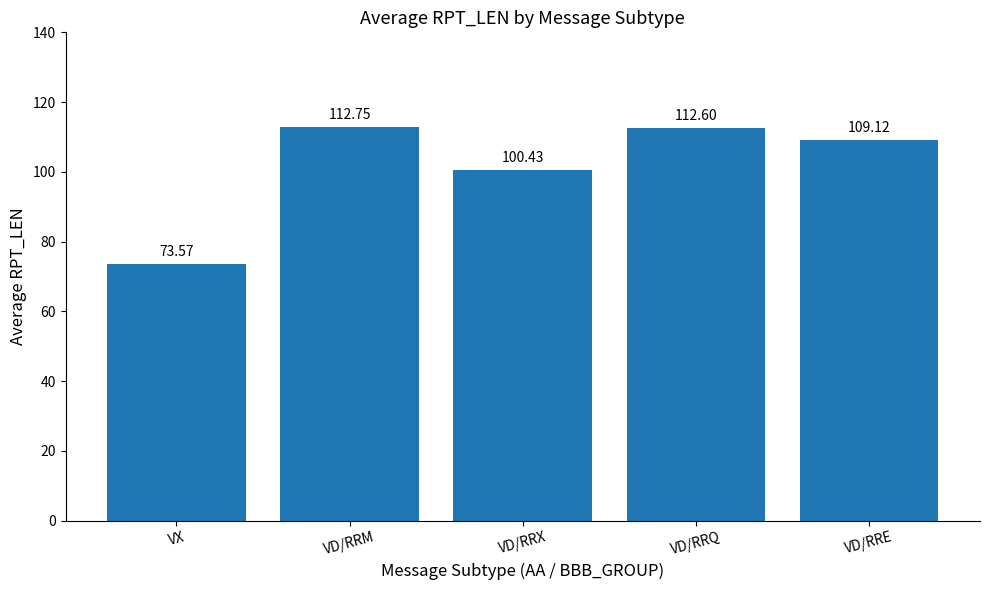

How many data points are less than 109?

2